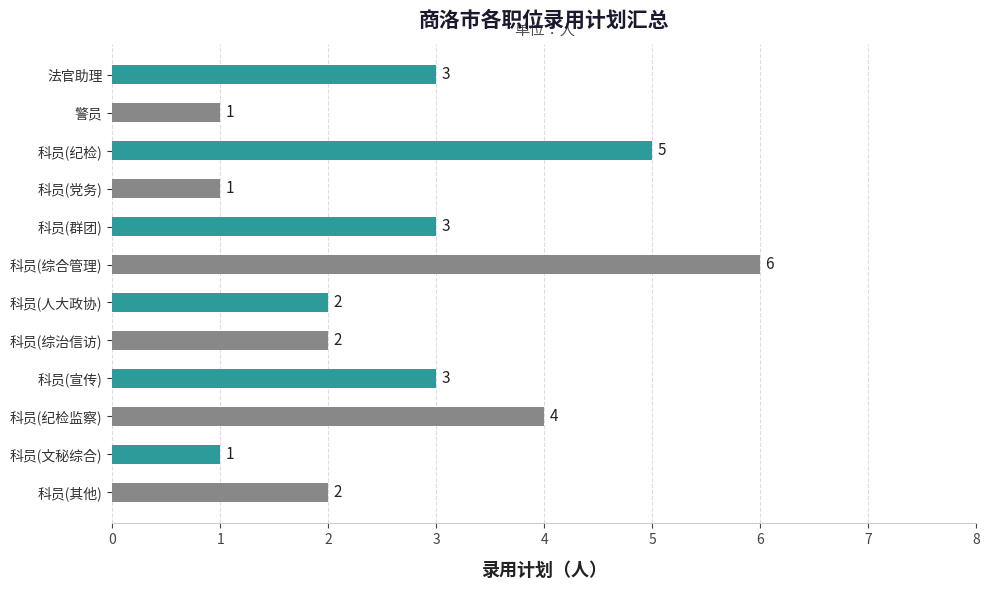

How many data points are less than 3?

6